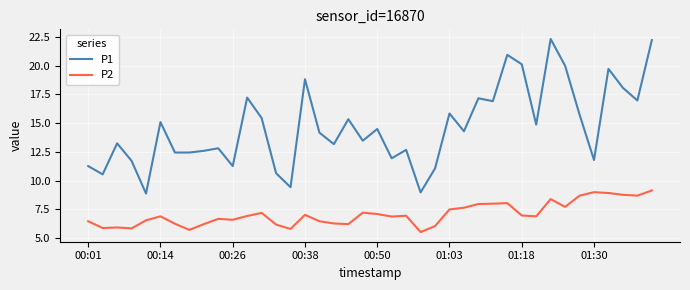

What is the greatest value displayed?

22.3